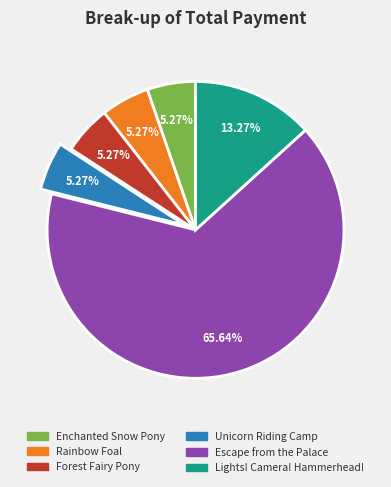

To the nearest percent, what is the average slice percentage?

17%